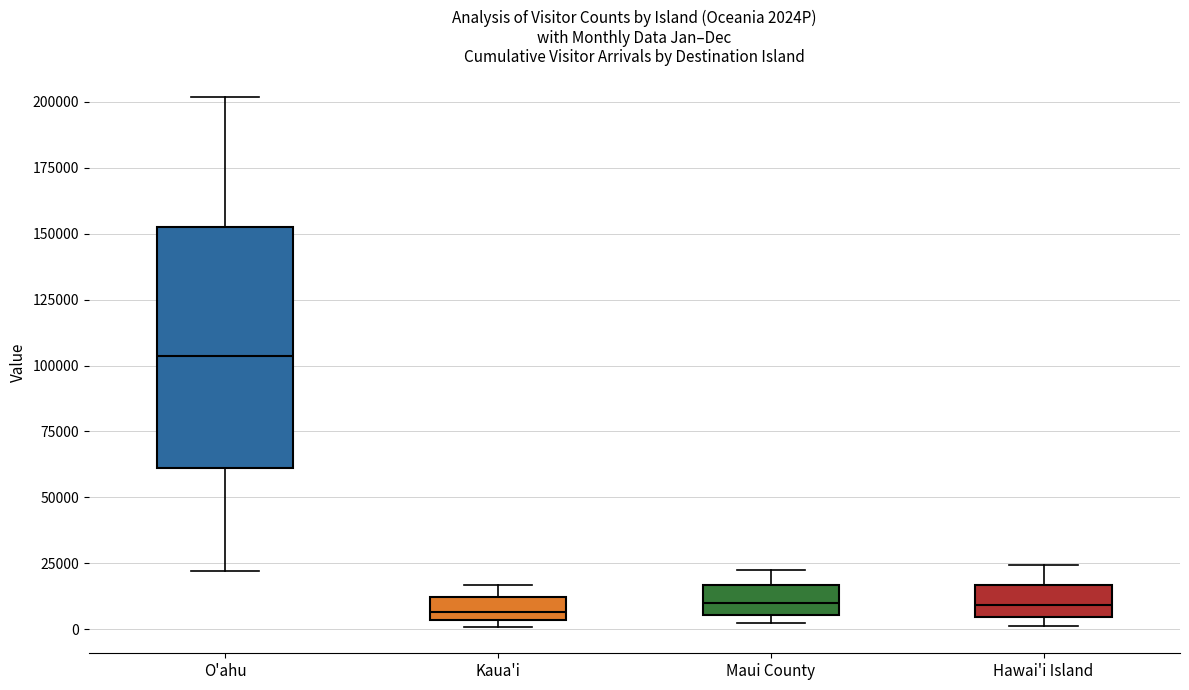

Where is the lower edge of the box for Maui County on the y-axis? The values are not printed on the chart, so give them approximately, as read against the axis.

5000